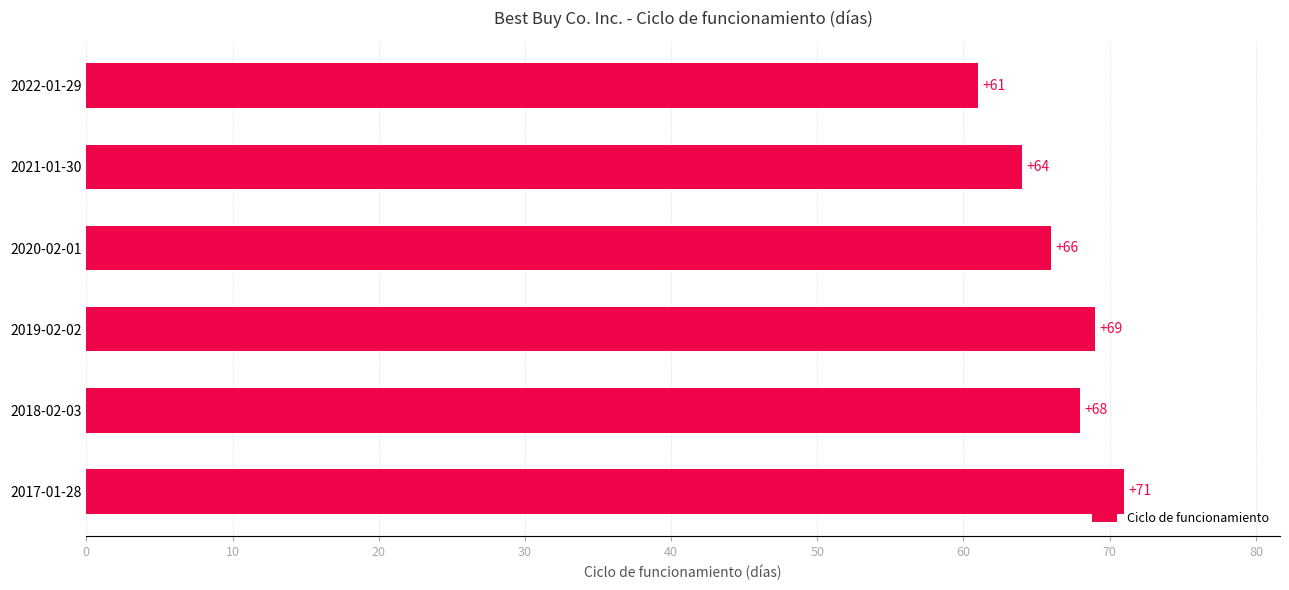

Rank the categories by value from lowest to highest.

2022-01-29, 2021-01-30, 2020-02-01, 2018-02-03, 2019-02-02, 2017-01-28